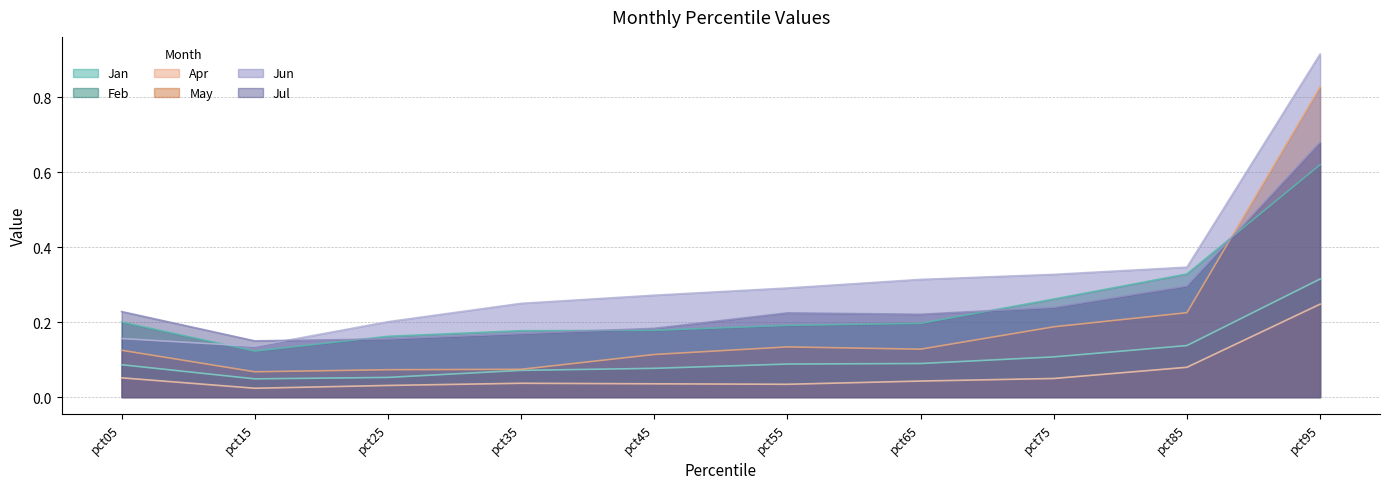

Count the Jan values in the range 0 to 1.

10